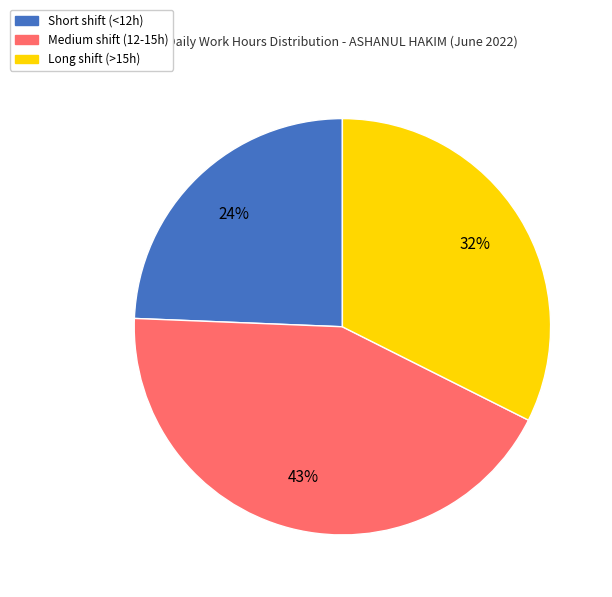

True or false: Medium shift (12-15h) accounts for 43% of the total.

True